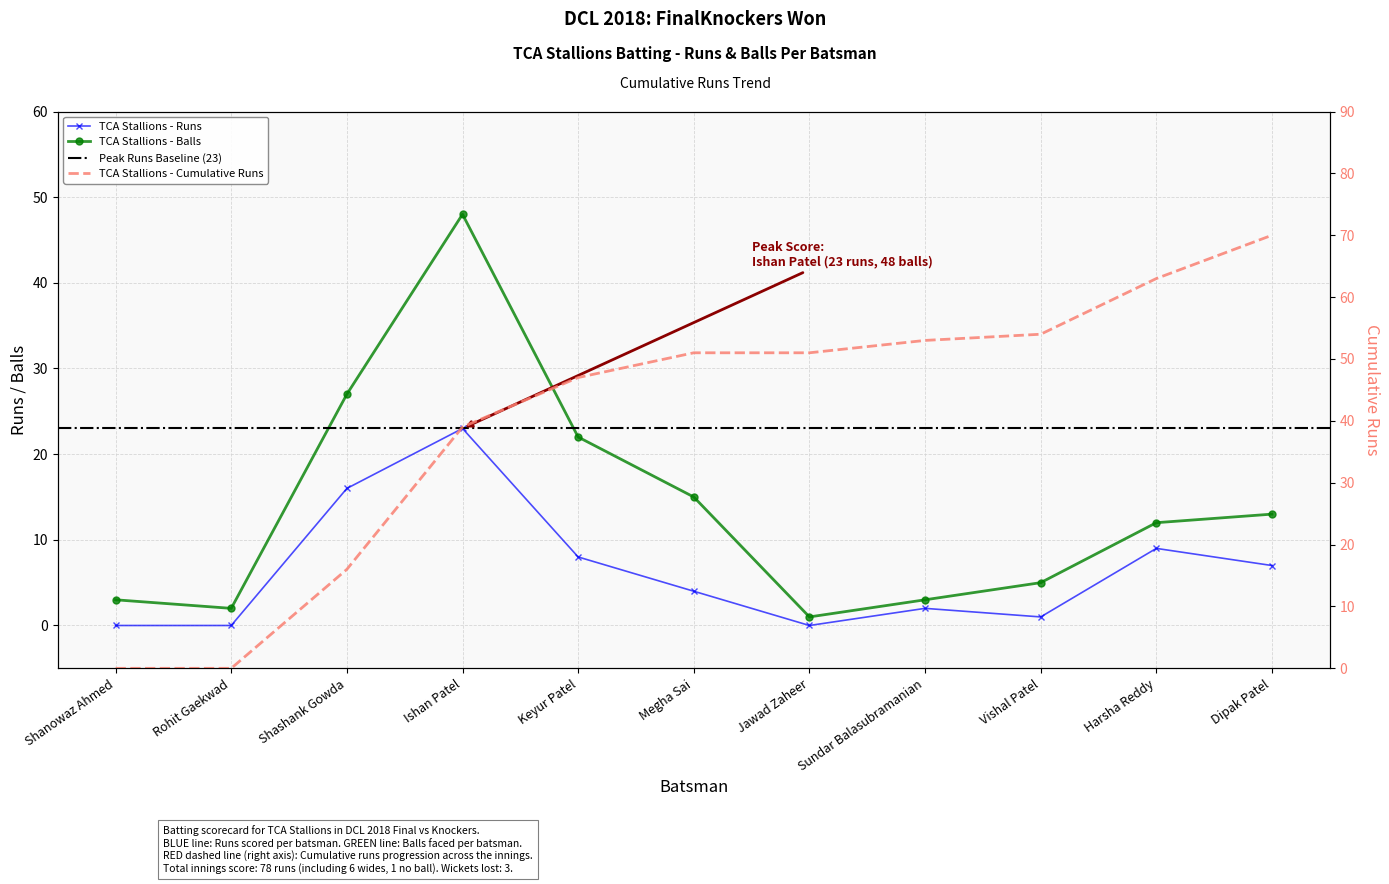

At how many categories does at least one series exceed 41?

8